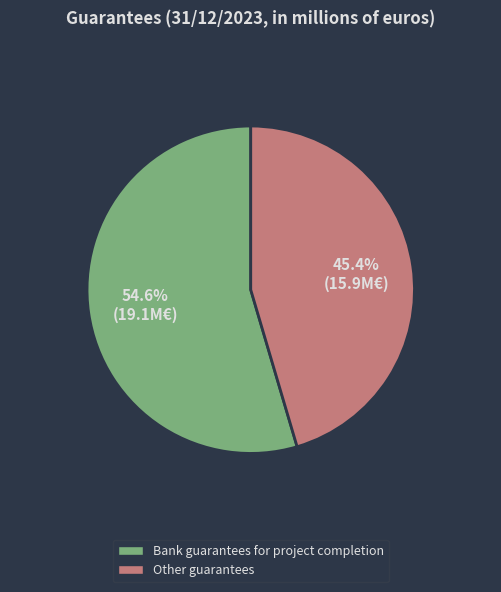

Between Other guarantees and Bank guarantees for project completion, which is larger?

Bank guarantees for project completion